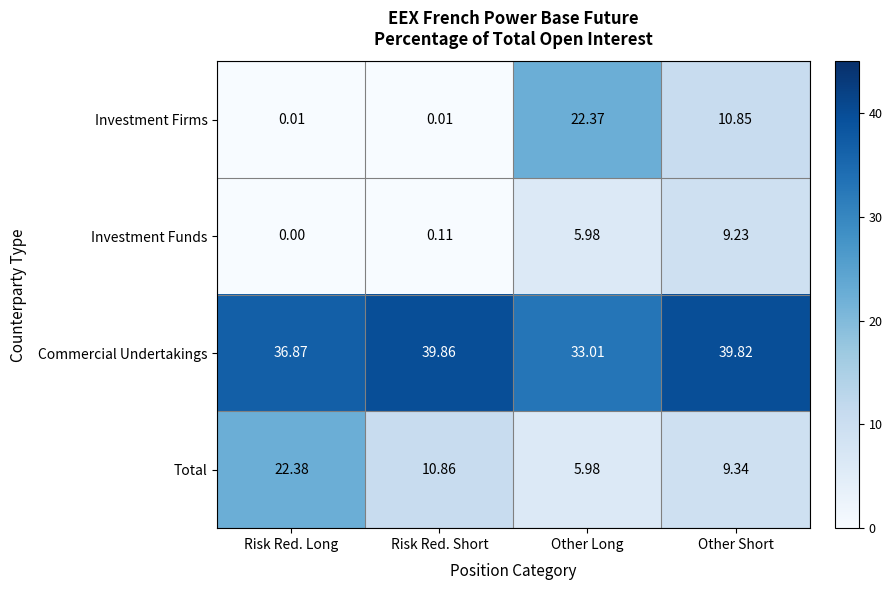

Between Other Long and Other Short, which series saw the biggest shift?

Investment Firms